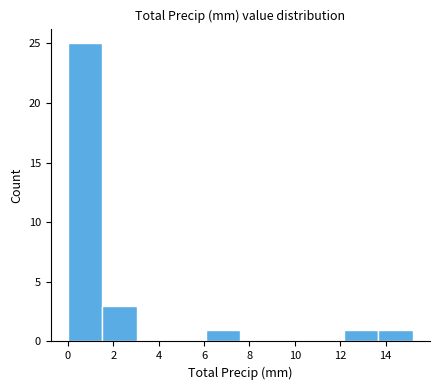

How tall is the bar that spans 1.52 to 3.04 on the x-axis? Neither the bar edges nor the heights are printed on the chart, so give them approximately, as read against the axes.

3